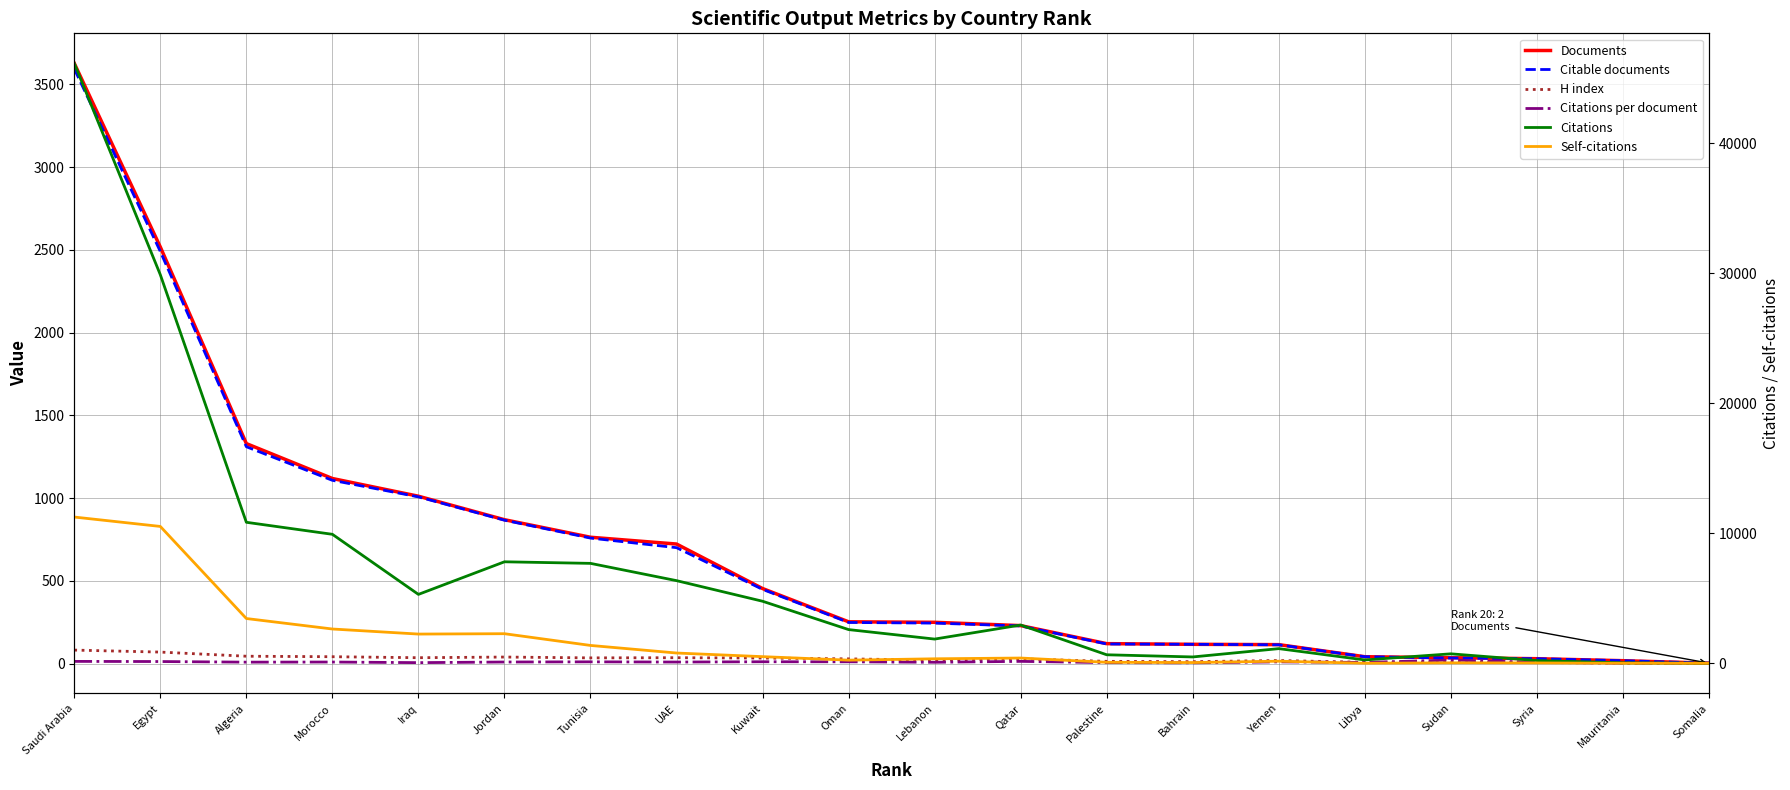

True or false: H index has more than 1 points higher than both neighbors.

True